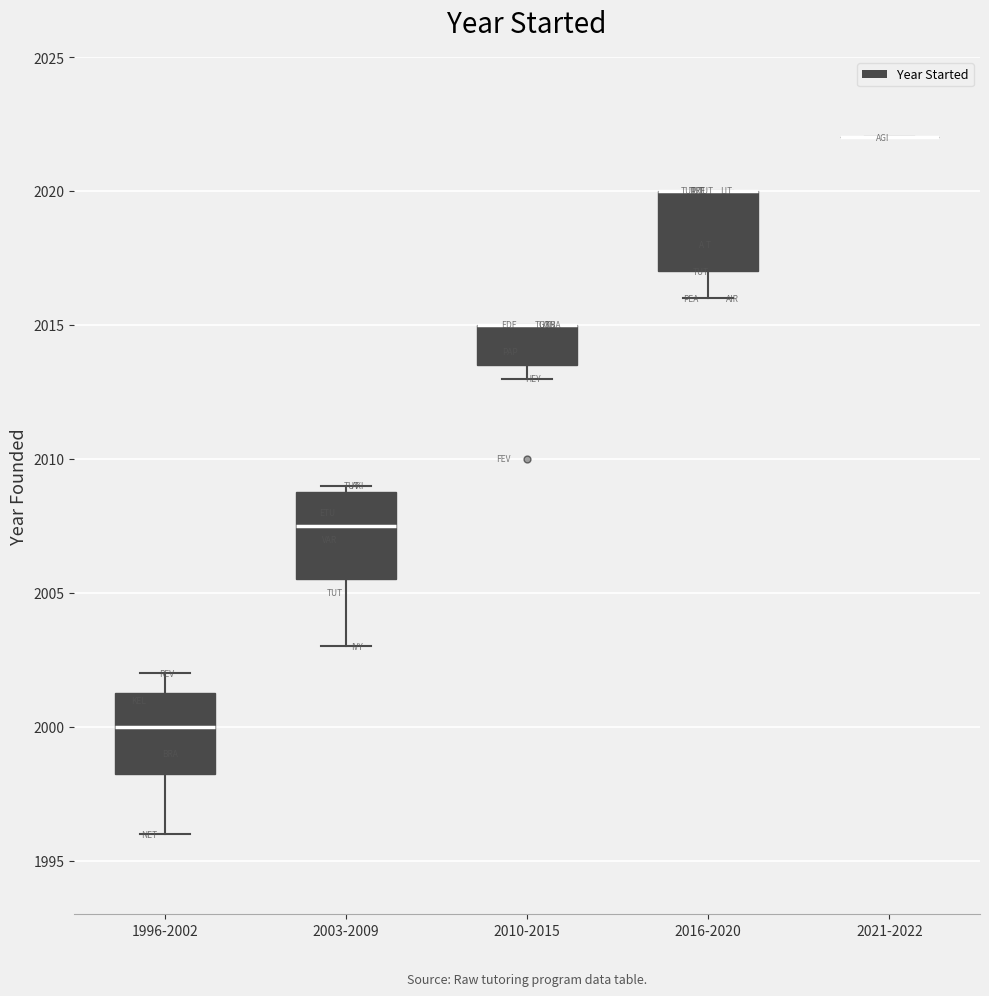

Reading left to right, transcribe this box plot: for each box, give where its median line is, the range the box spans, and where its two whiskers end, as read against the y-axis. The values are not printed on the chart, so give them approximately, as read against the axis.

1996-2002: median 2000.0, box 1998.5 to 2001.5, whiskers 1996.0 to 2002.0
2003-2009: median 2007.5, box 2005.5 to 2009.0, whiskers 2003.0 to 2009.0 (just above the box's upper edge)
2010-2015: median 2015.0 (drawn on the box's upper edge), box 2013.5 to 2015.0, whiskers 2013.0 to 2015.0
2016-2020: median 2020.0 (drawn on the box's upper edge), box 2017.0 to 2020.0, whiskers 2016.0 to 2020.0
2021-2022: box collapsed to a line at 2022.0, whiskers 2022.0 to 2022.0